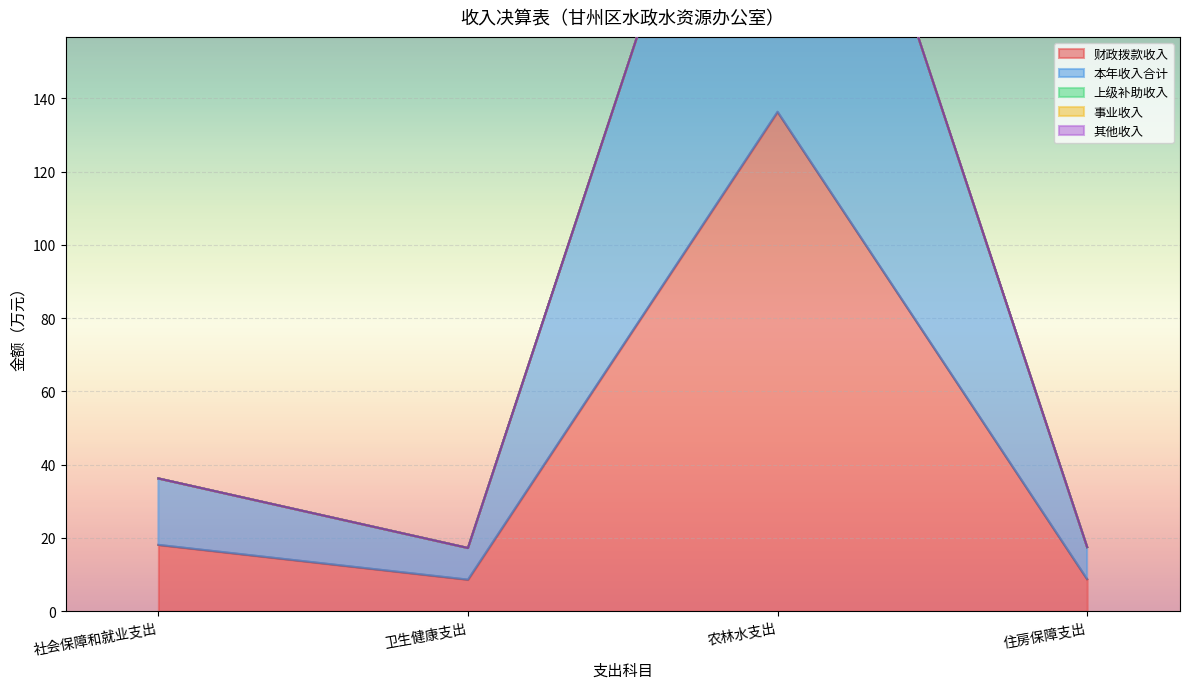

Which series has the widest spread of values?

财政拨款收入